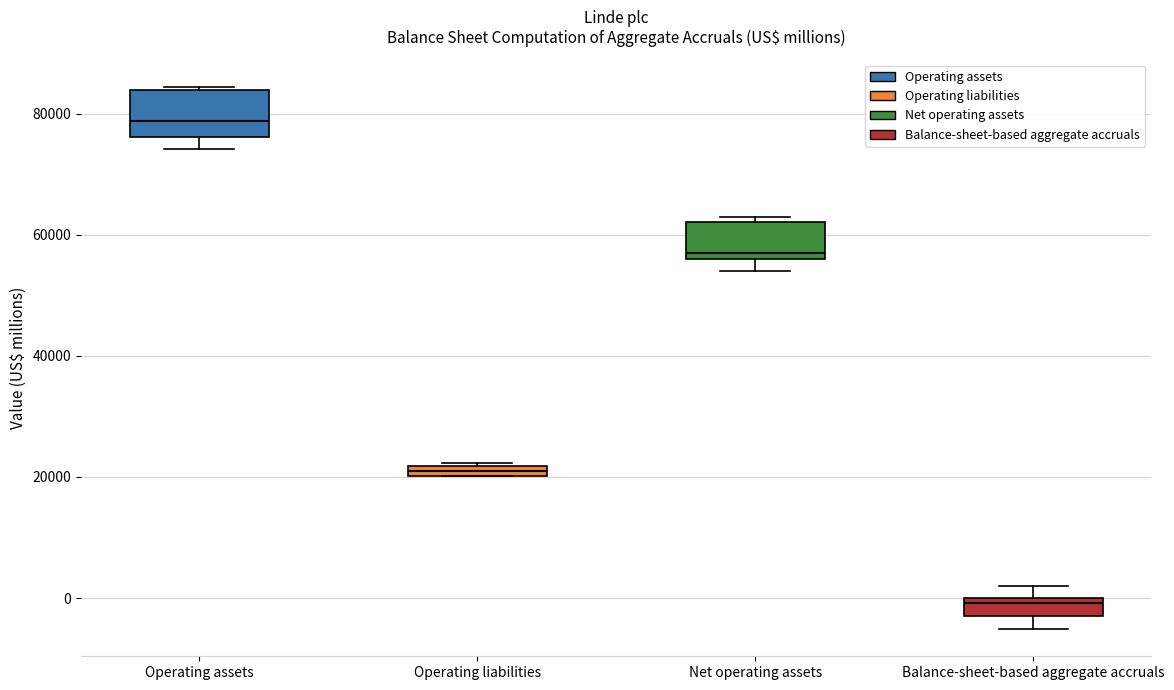

Where is the lower edge of the box for Balance-sheet-based aggregate accruals on the y-axis? The values are not printed on the chart, so give them approximately, as read against the axis.

-2000